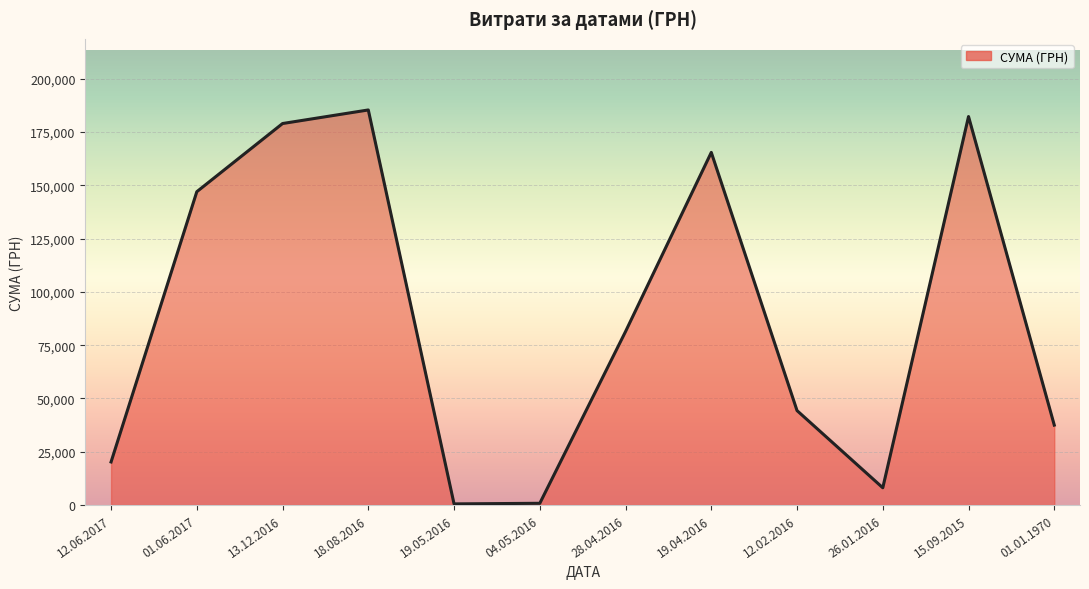

The value at 28.04.2016 is 144385.9. True or false?

False